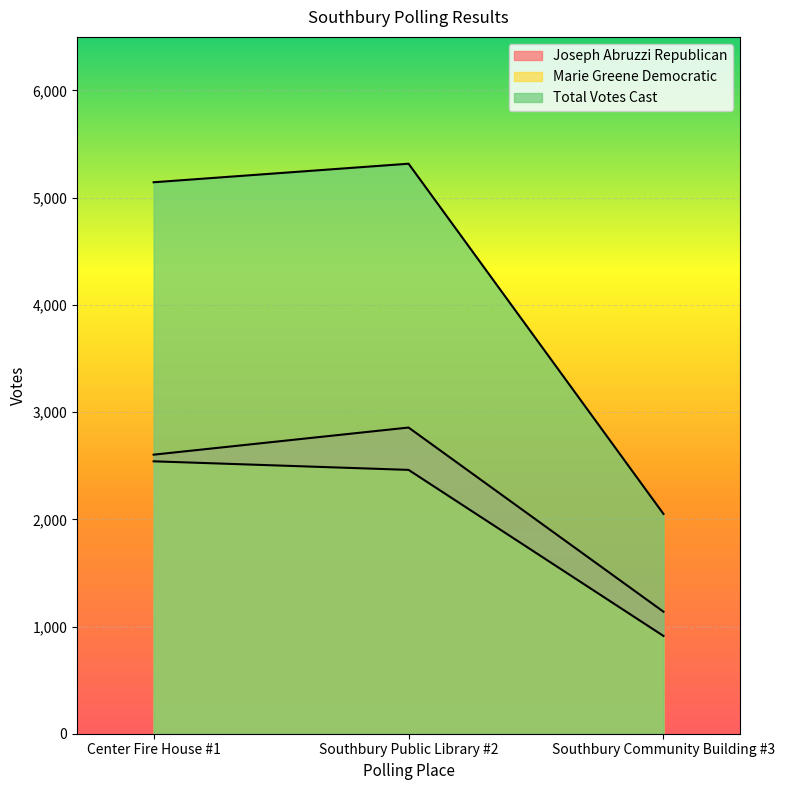

Where does the Total Votes Cast series first go above 5144?

Southbury Public Library #2